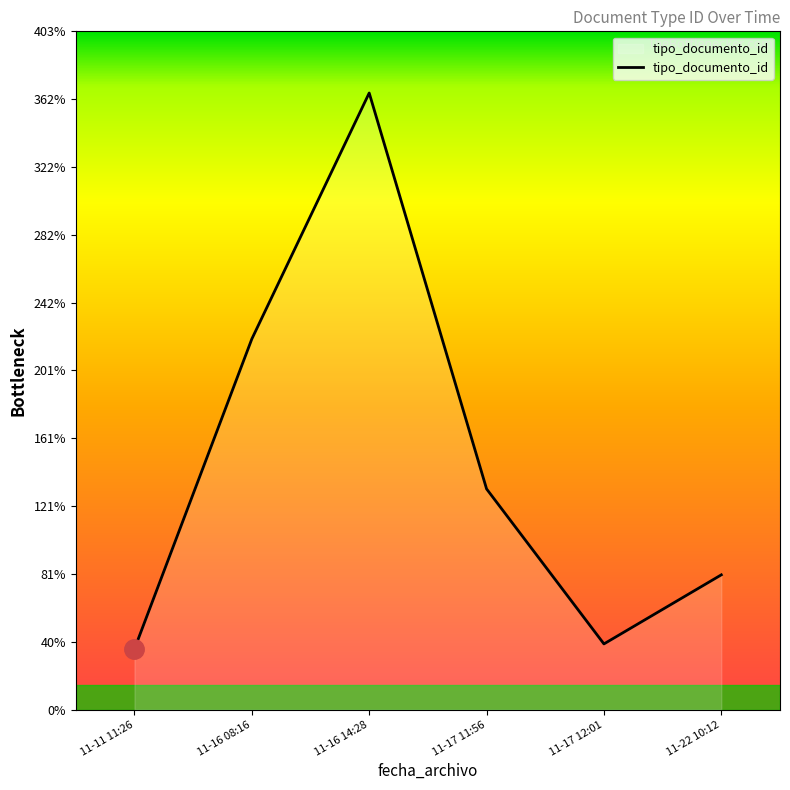

Between 11-11 11:26 and 11-17 11:56, which is larger?

11-17 11:56